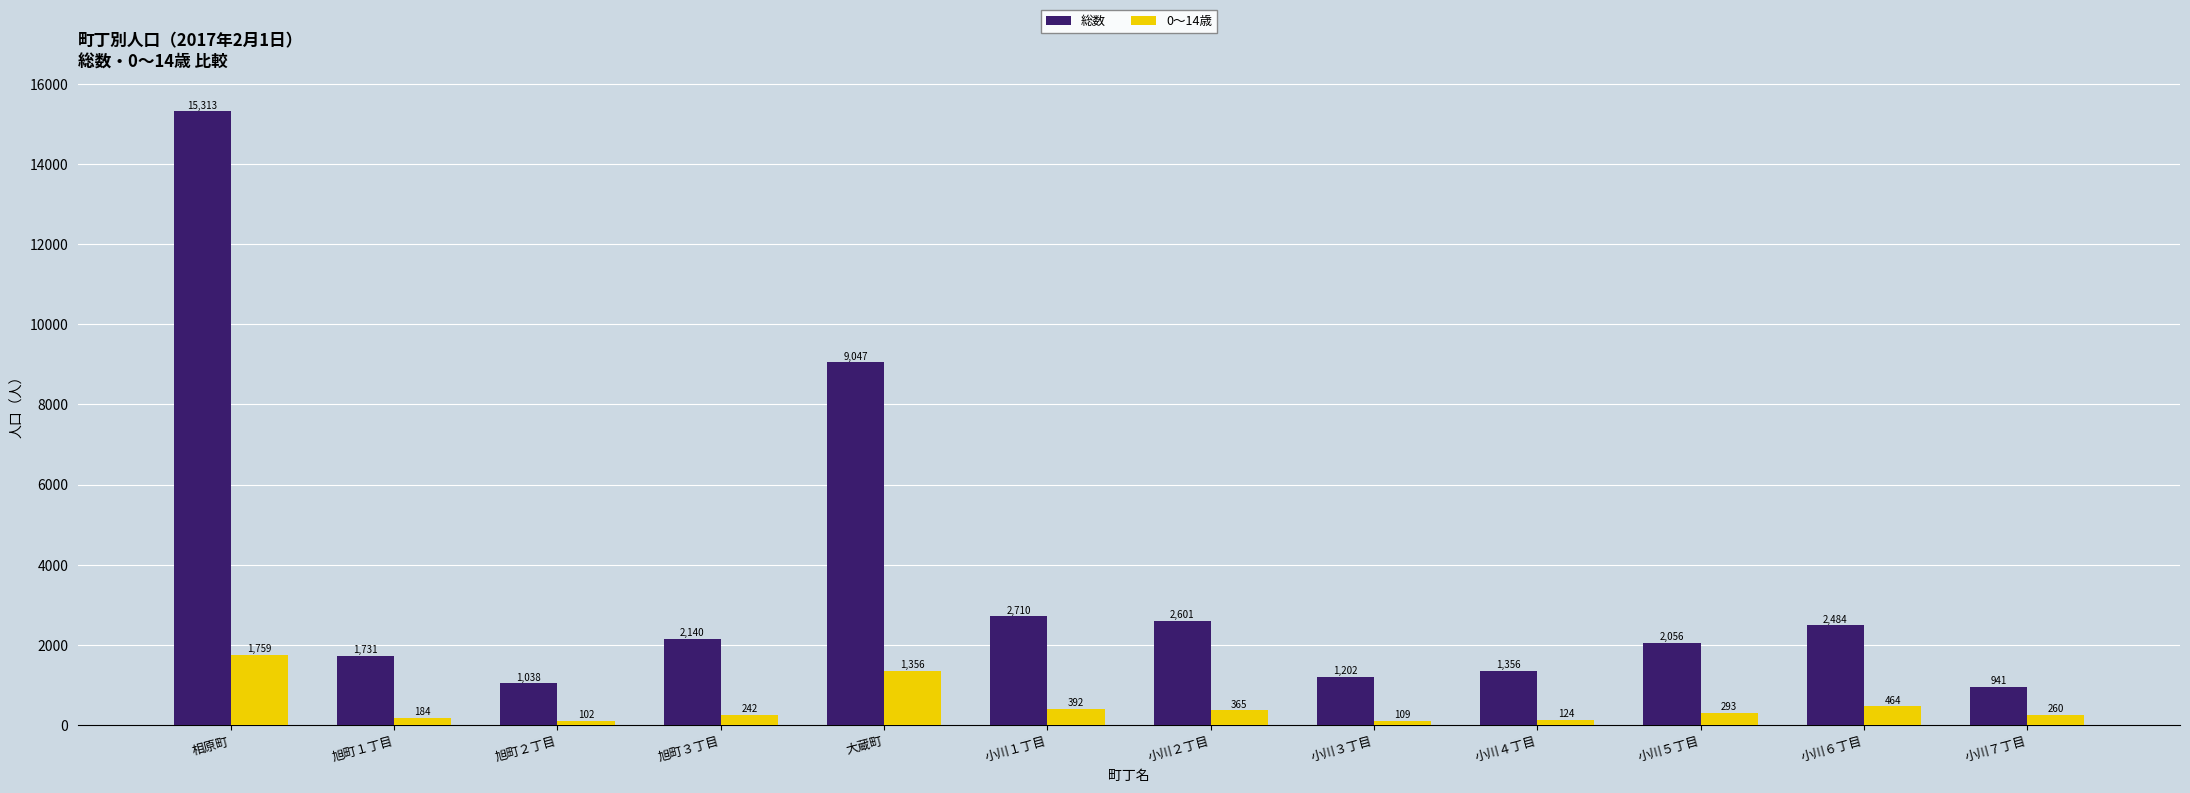

Reading right to left, what are all the values shown in this chart?

総数: 941	2484	2056	1356	1202	2601	2710	9047	2140	1038	1731	15313
0～14歳: 260	464	293	124	109	365	392	1356	242	102	184	1759